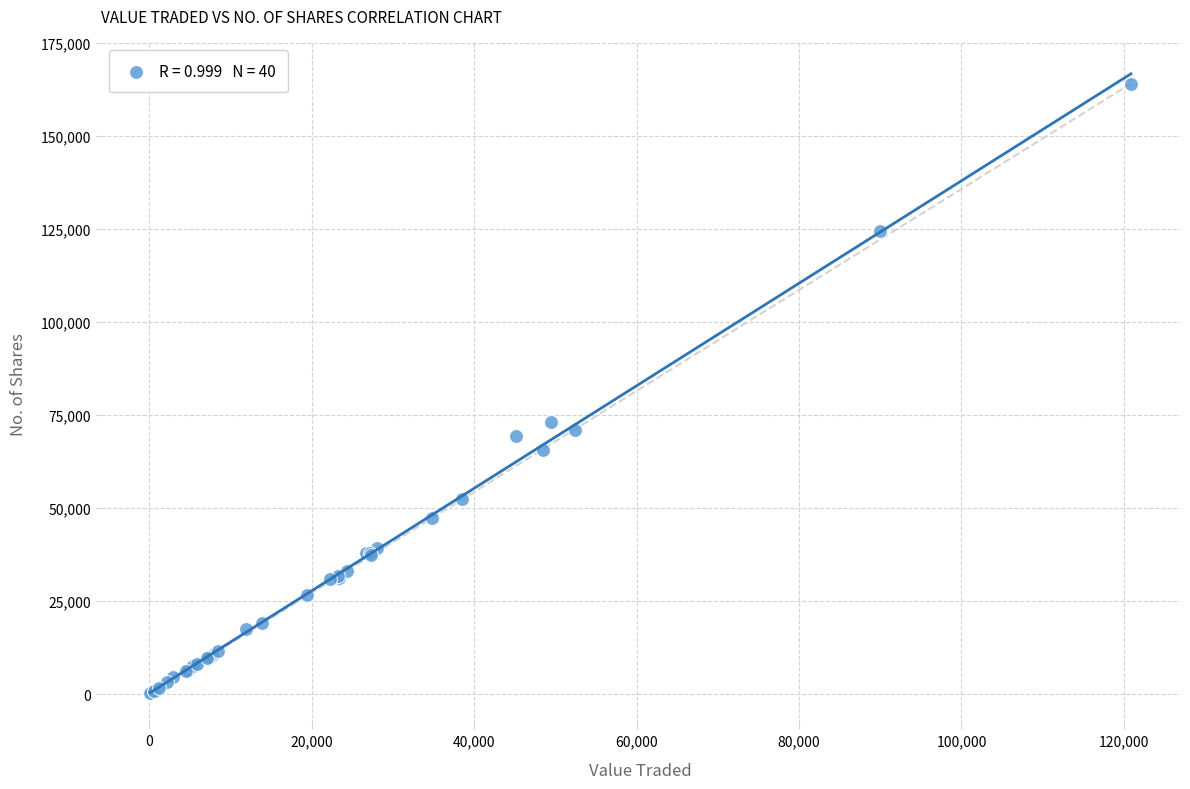

What Y value in the scatter plot is closest to 82159?

73138